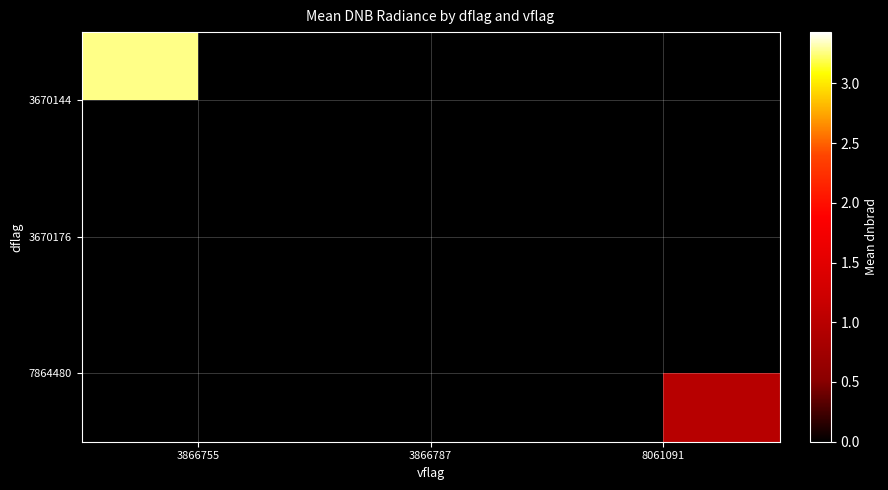

At how many categories does at least one series exceed 3?

1